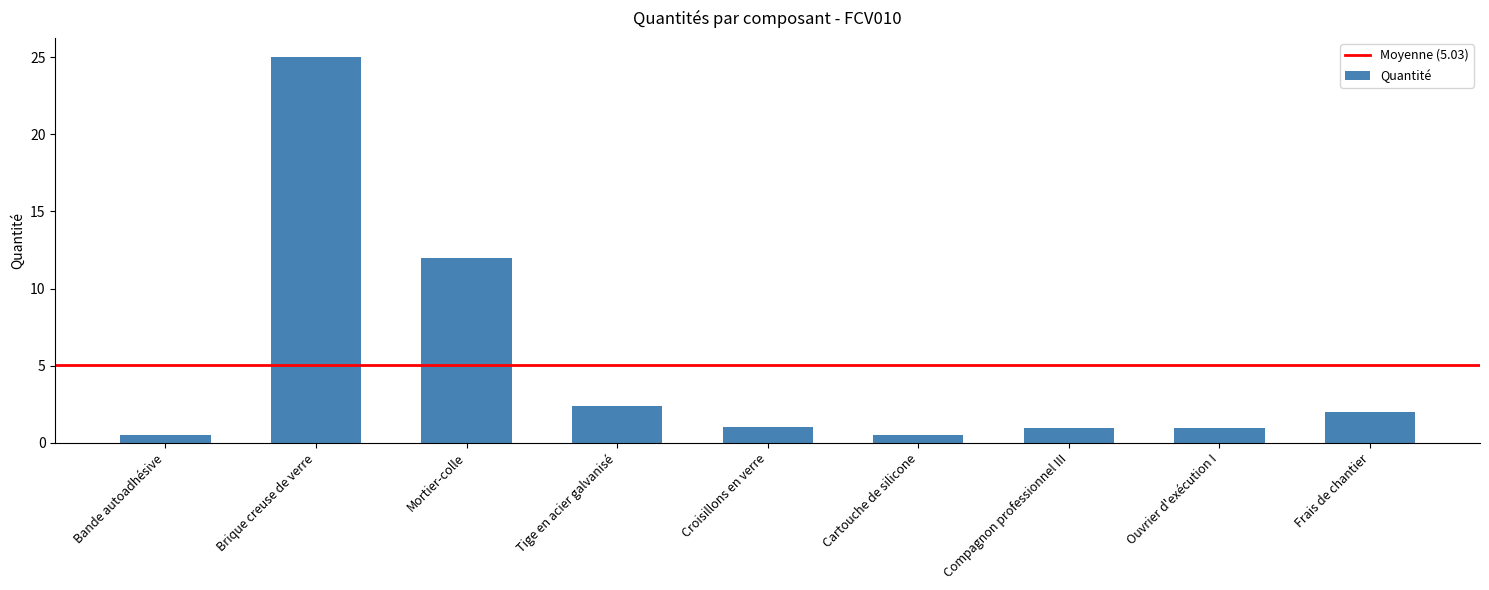

What is the label of the 7th bar from the right?

Mortier-colle